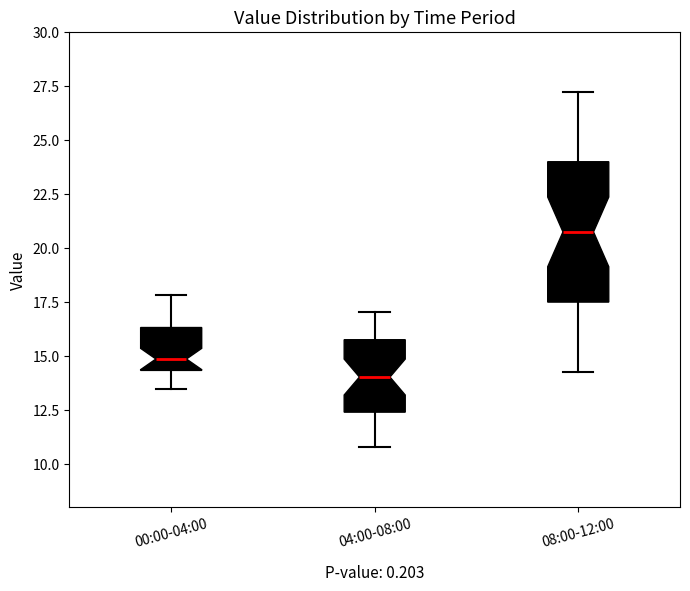

Reading left to right, read every box against the y-axis: the position of its median line, the range the box covers, and the ends of its whiskers. The values are not printed on the chart, so give them approximately, as read against the axis.

00:00-04:00: median 15.0, box 14.5 to 16.5, whiskers 13.5 to 18.0
04:00-08:00: median 14.0, box 12.5 to 15.5, whiskers 11.0 to 17.0
08:00-12:00: median 20.5, box 17.5 to 24.0, whiskers 14.0 to 27.0